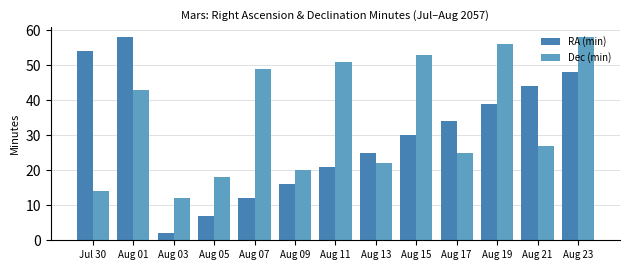

Does the chart contain any negative values?

No